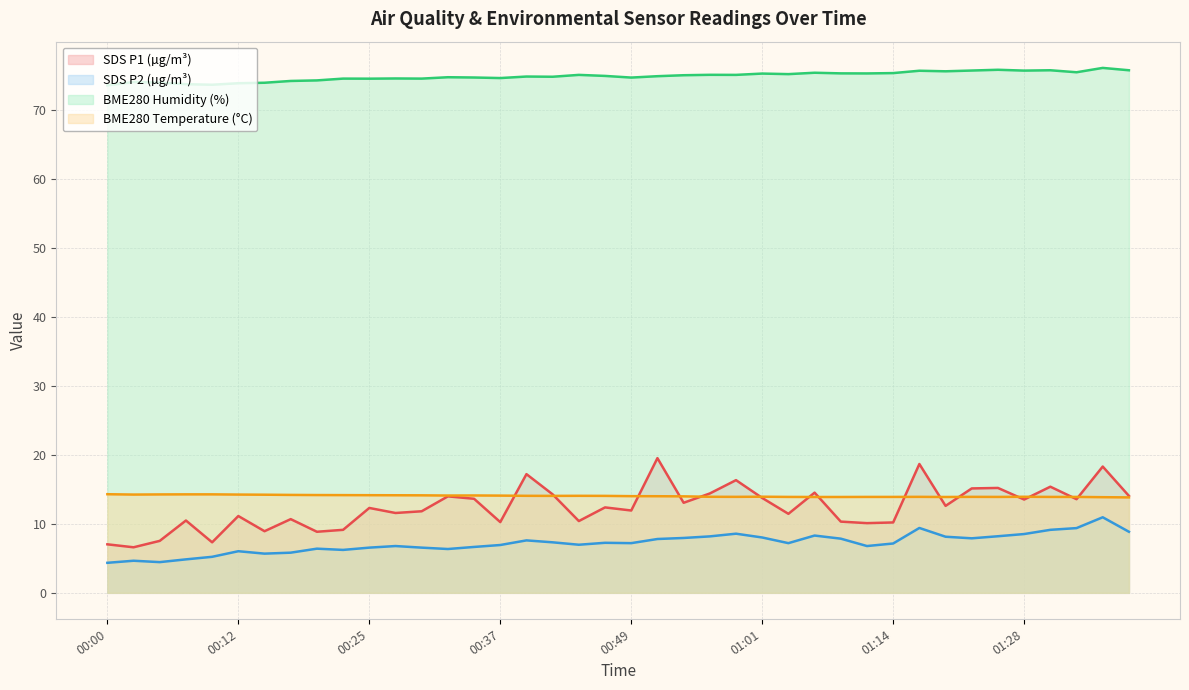

What value does the BME280_humidity series have at 01:32?

75.4